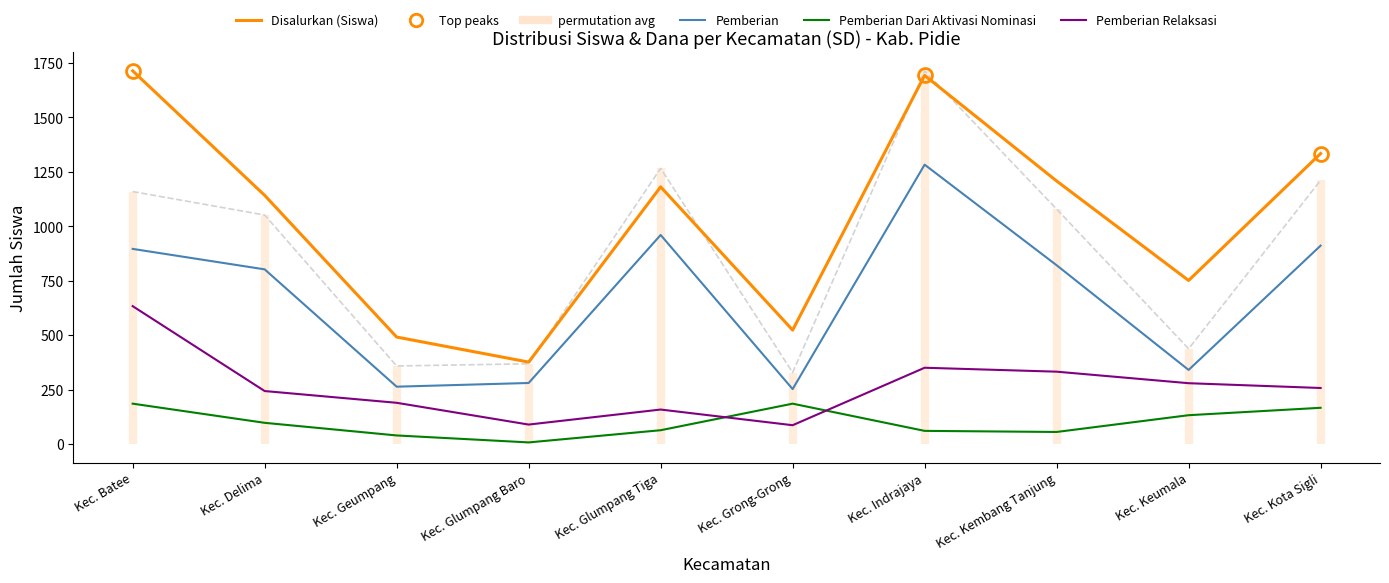

At which label is Disalurkan (Siswa) closest to 1045?

Kec. Delima